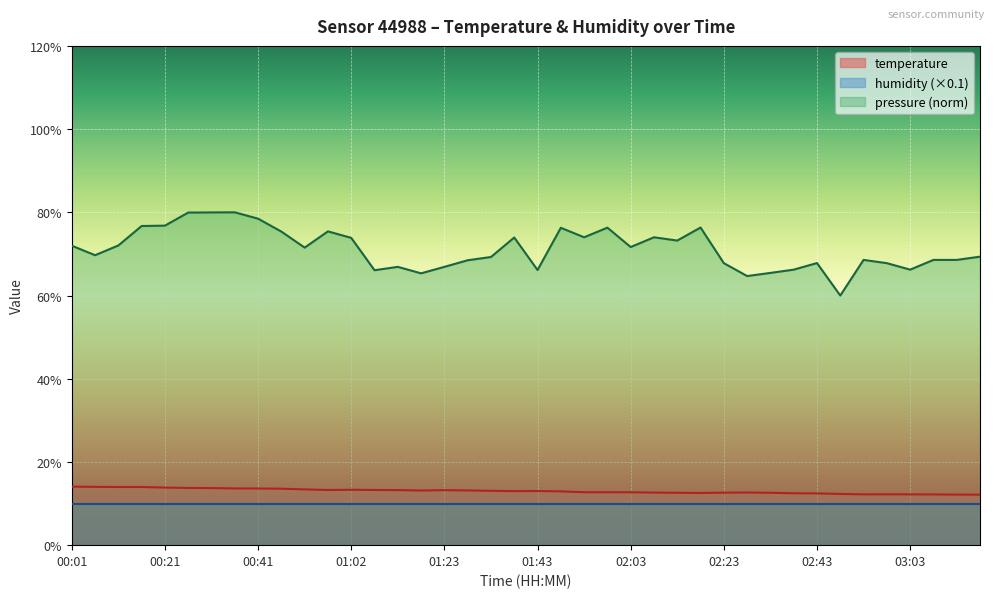

What is the minimum value shown in the chart?

10.0